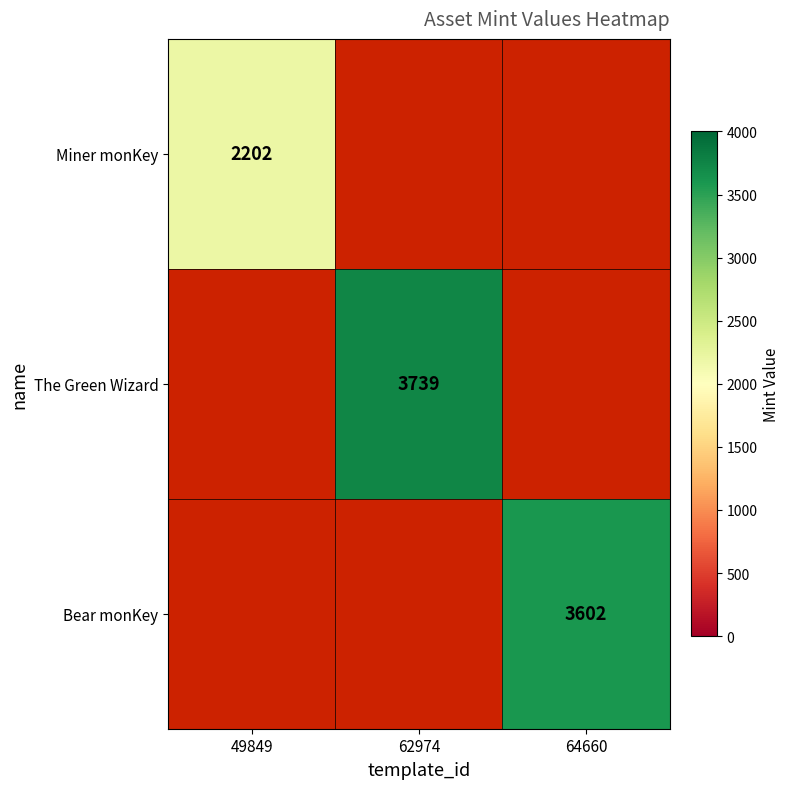

True or false: Miner monKey has a value of 2202 at 49849.

True